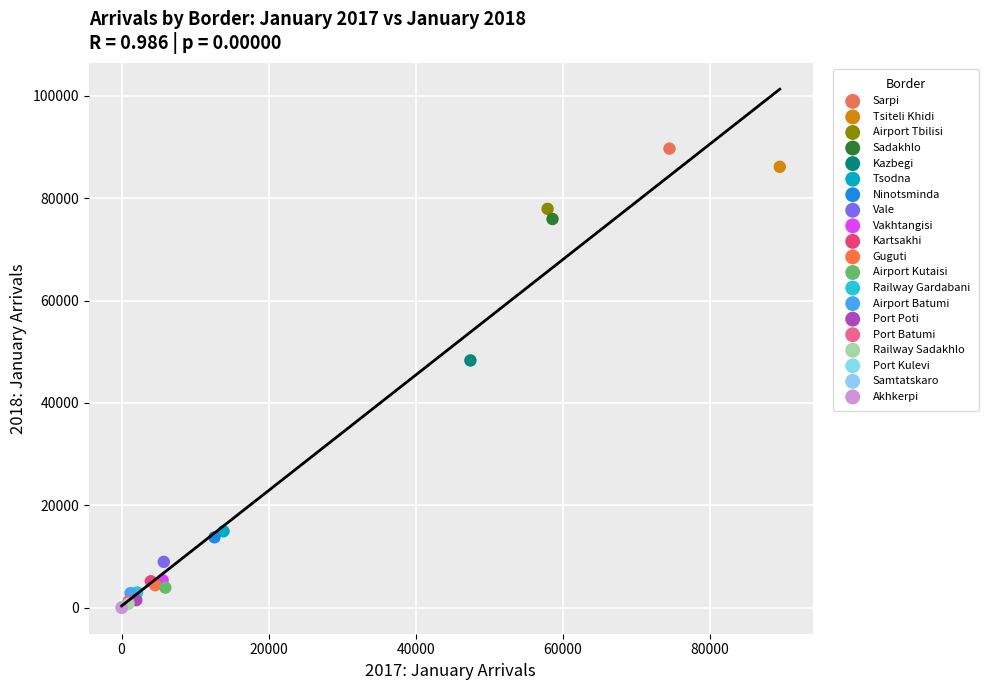

What are all the series names shown in the legend?

Sarpi, Tsiteli Khidi, Airport Tbilisi, Sadakhlo, Kazbegi, Tsodna, Ninotsminda, Vale, Vakhtangisi, Kartsakhi, Guguti, Airport Kutaisi, Railway Gardabani, Airport Batumi, Port Poti, Port Batumi, Railway Sadakhlo, Port Kulevi, Samtatskaro, Akhkerpi